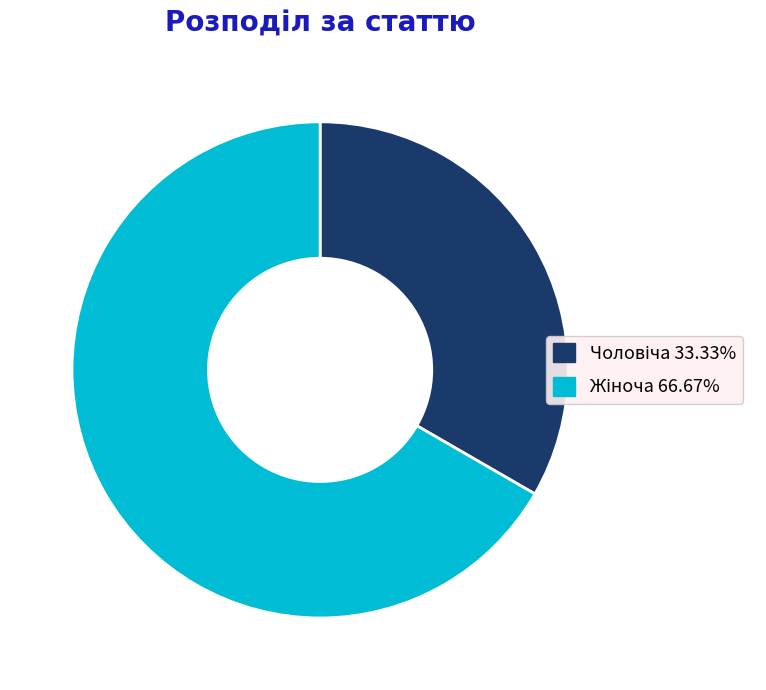

Is there any slice that represents more than half of the pie?

Yes